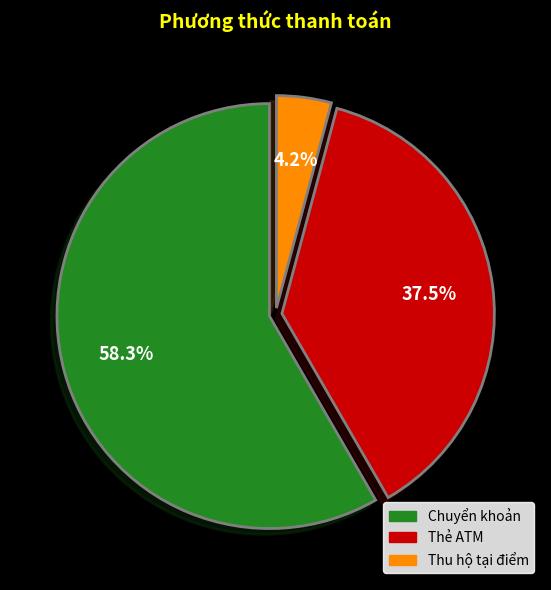

Which category has the smallest portion of the pie?

Thu hộ tại điểm